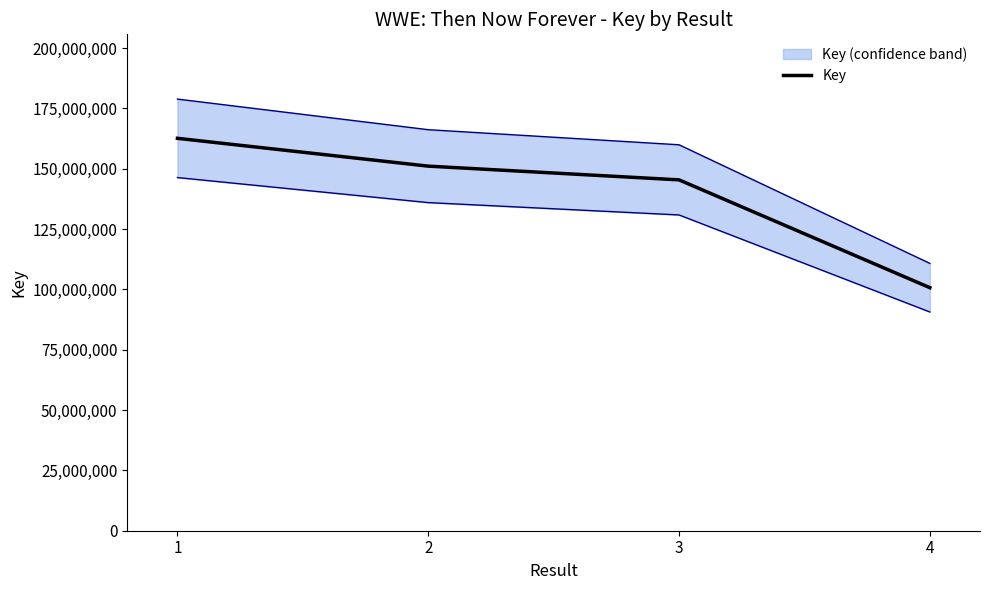

How many values are below 151089321?

2